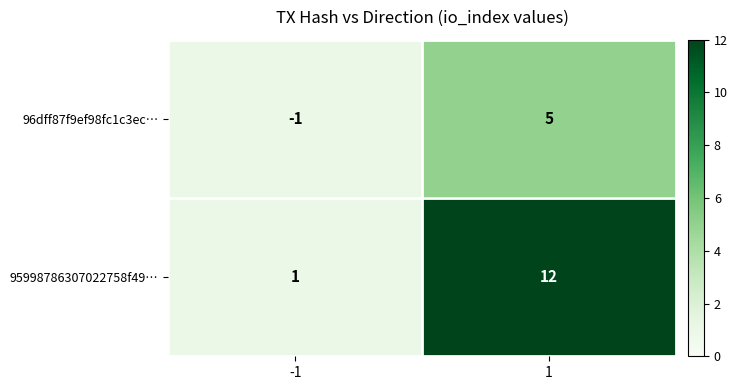

The 96dff87f9ef98fc1c3ec… series shows -2 at -1. True or false?

False